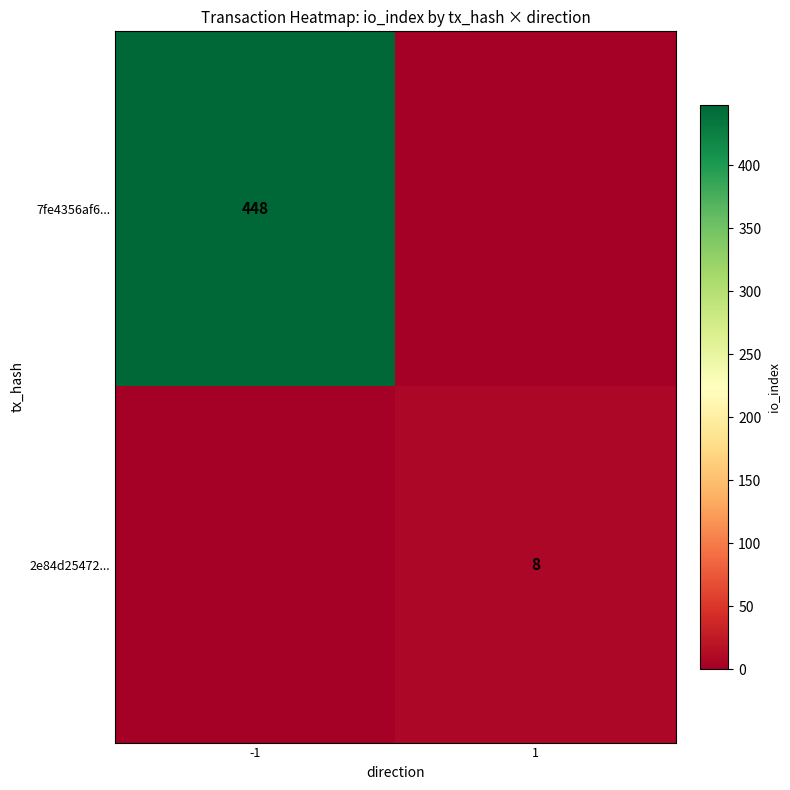

The 7fe4356af6... series shows 266 at -1. True or false?

False